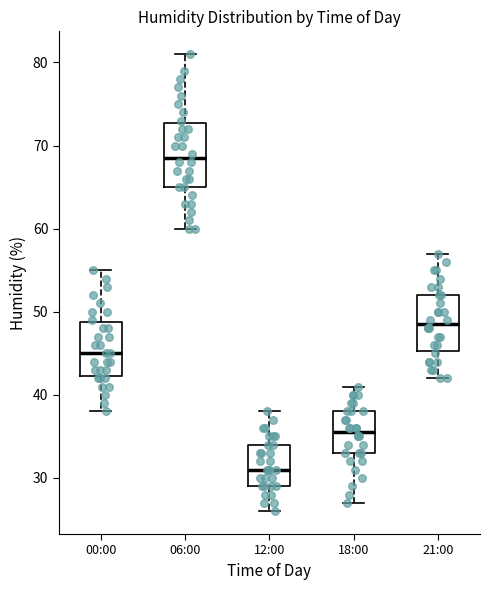

Reading left to right, transcribe this box plot: for each box, give where its median line is, the range the box spans, and where its two whiskers end, as read against the y-axis. The values are not printed on the chart, so give them approximately, as read against the axis.

00:00: median 45, box 42 to 49, whiskers 38 to 55
06:00: median 69, box 65 to 73, whiskers 60 to 81
12:00: median 31, box 29 to 34, whiskers 26 to 38
18:00: median 36, box 33 to 38, whiskers 27 to 41
21:00: median 49, box 45 to 52, whiskers 42 to 57